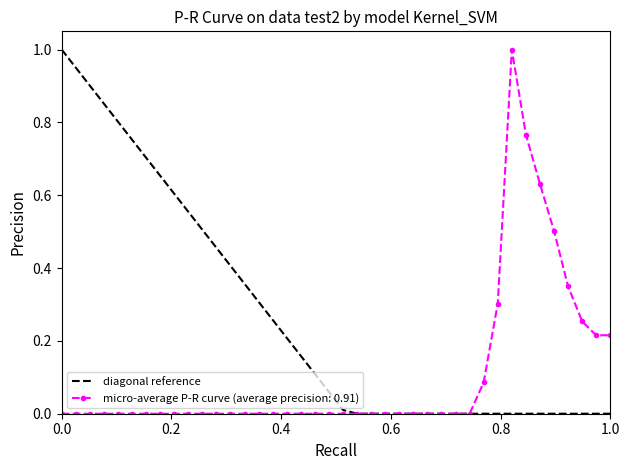

Which series has the largest total across all categories?

diagonal reference